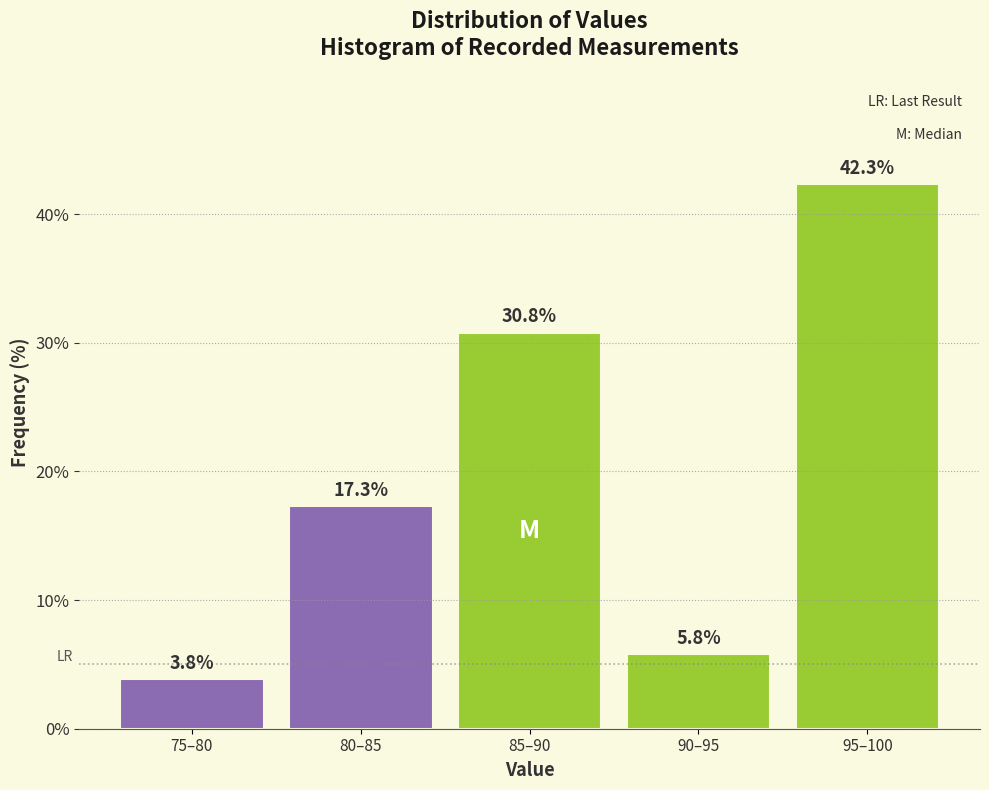

Reading left to right, list all the values displayed in this chart.

75–80=3.8	80–85=17.3	85–90=30.8	90–95=5.8	95–100=42.3